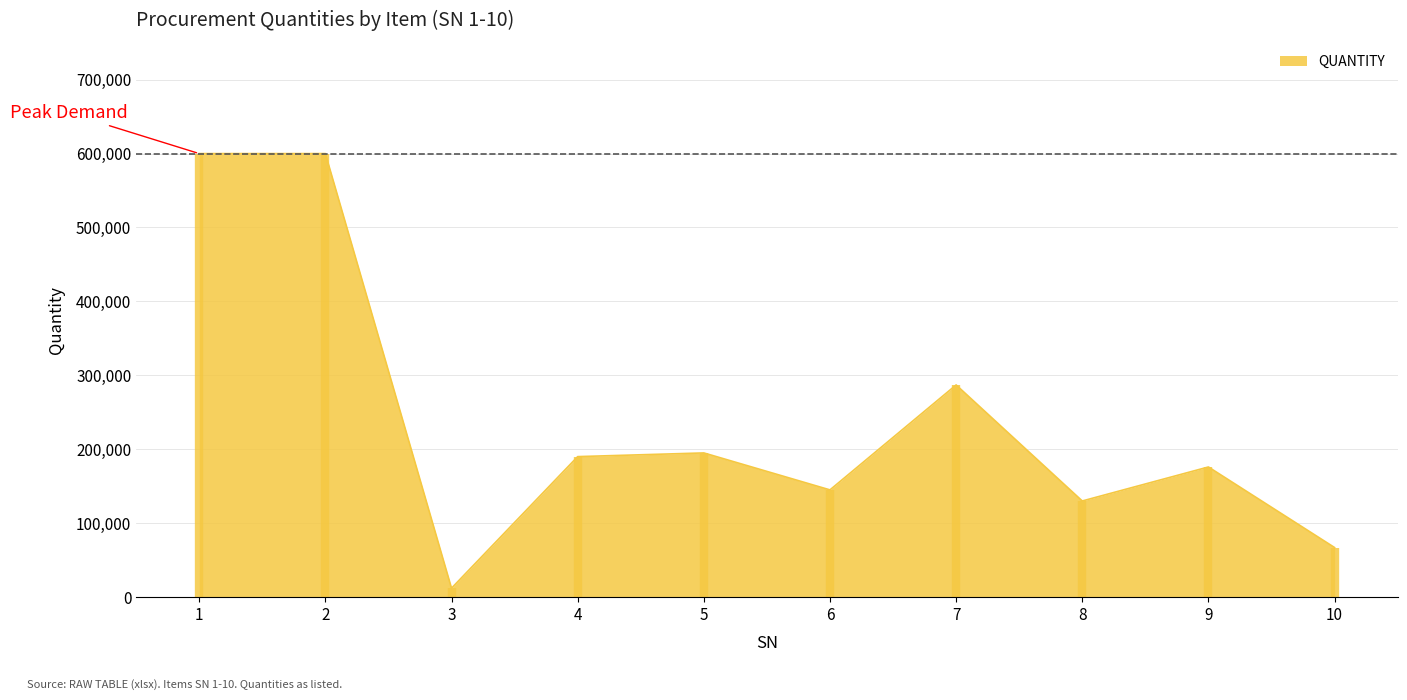

How many categories are shown in the chart?

10